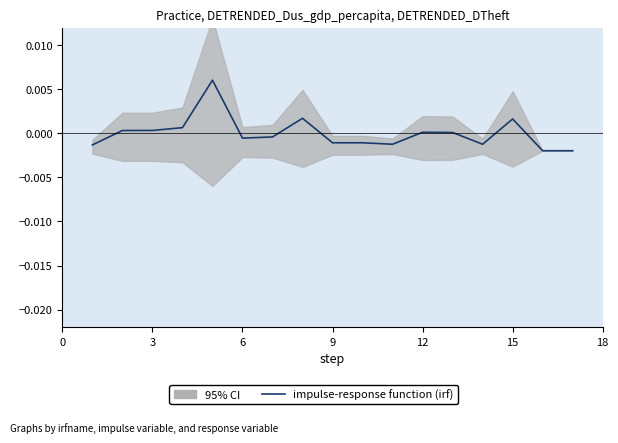

How many positive values are there?

8